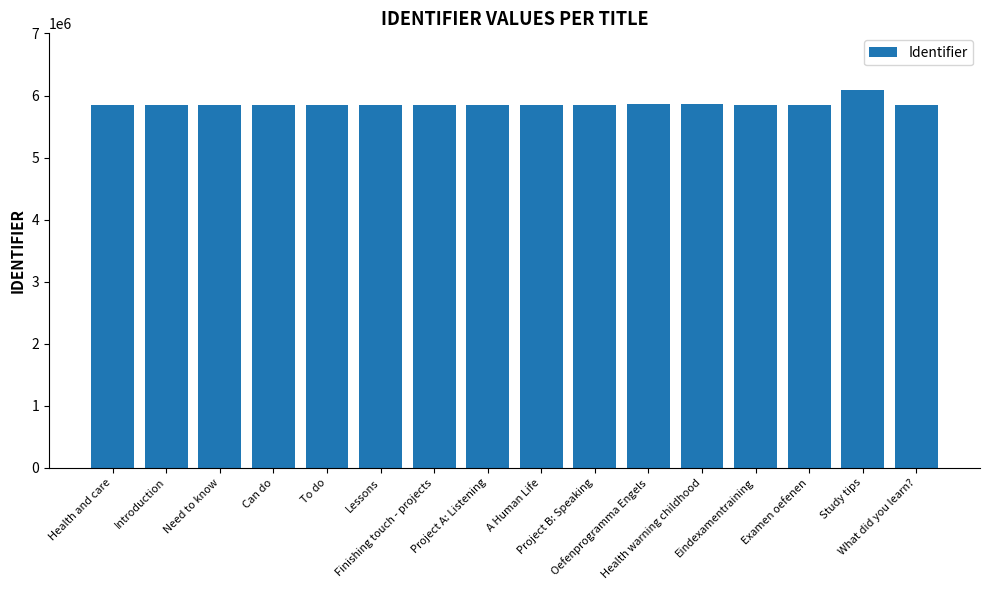

What is the value of the 10th bar from the left?

5842534